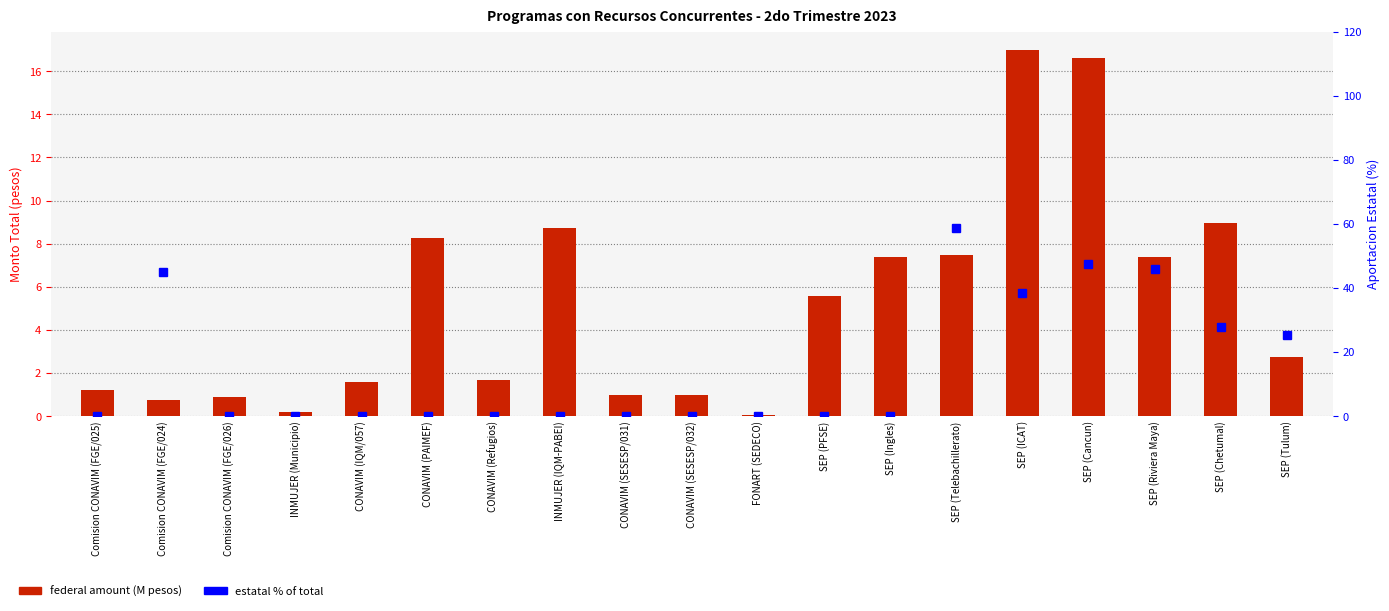

What position from the right is SEP (Riviera Maya)?

3